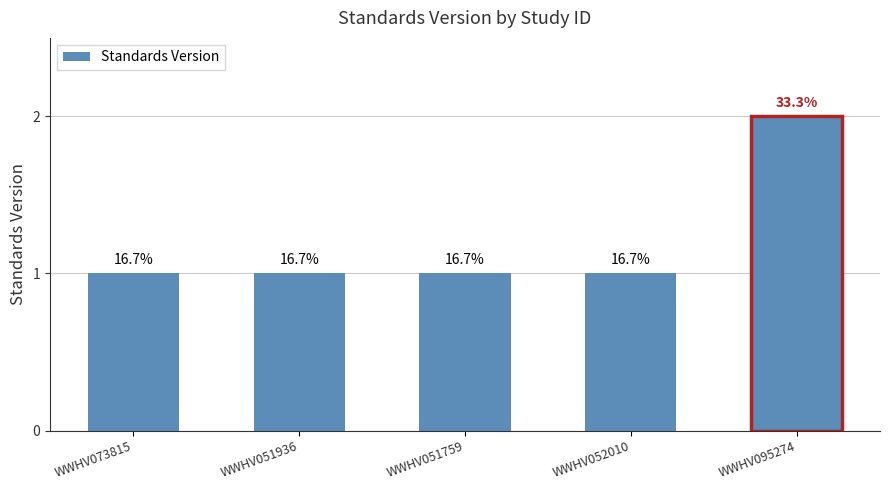

True or false: the data shows 2 at WWHV095274.

True